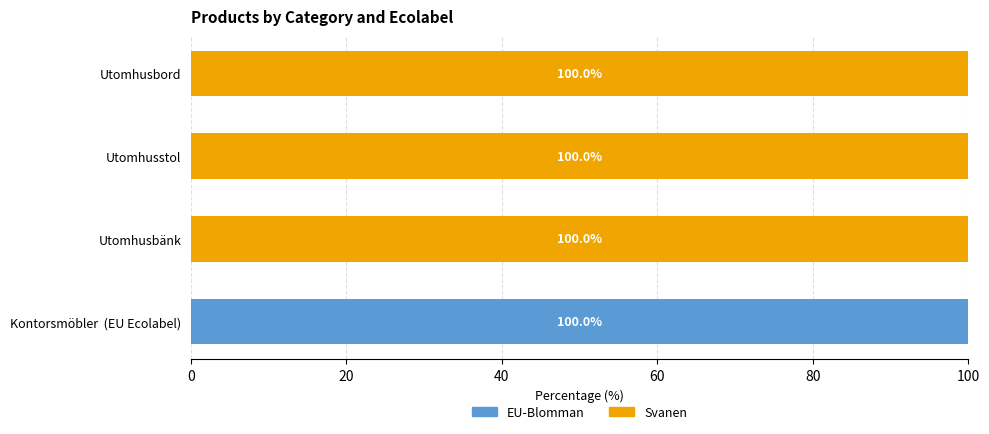

True or false: EU-Blomman has a value of -34 at Utomhusbänk.

False